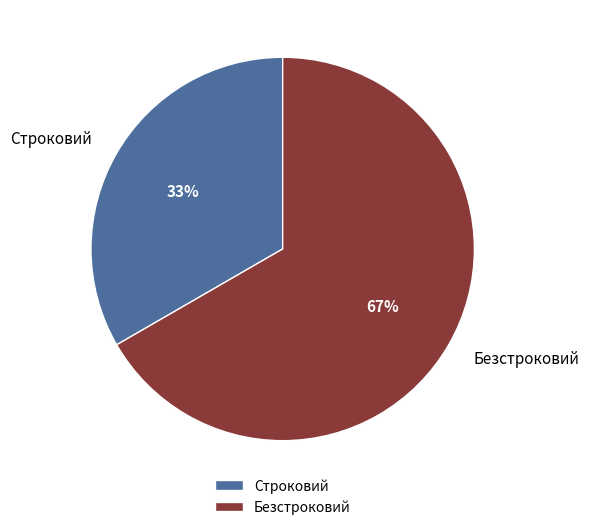

What is the largest slice in the pie chart?

Безстроковий